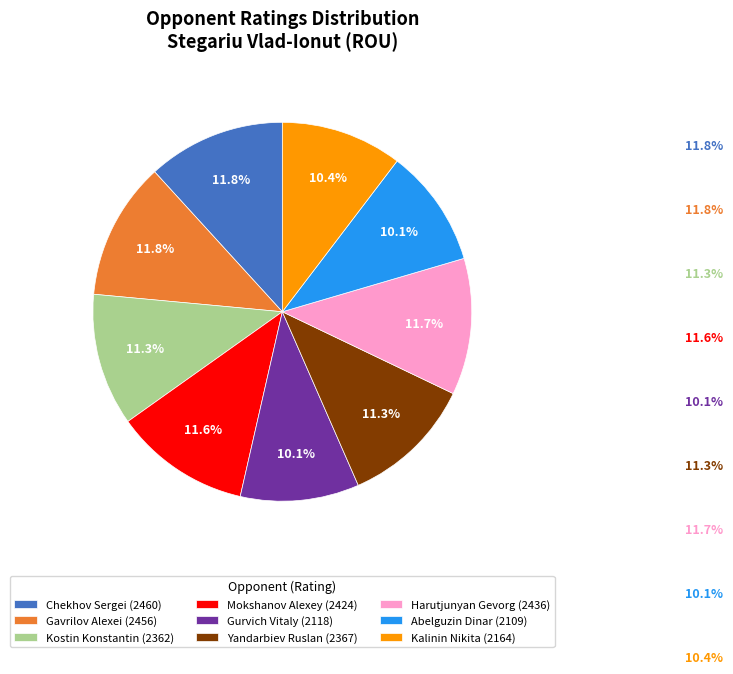

Which has a higher value, Abelguzin Dinar (2109) or Gavrilov Alexei (2456)?

Gavrilov Alexei (2456)